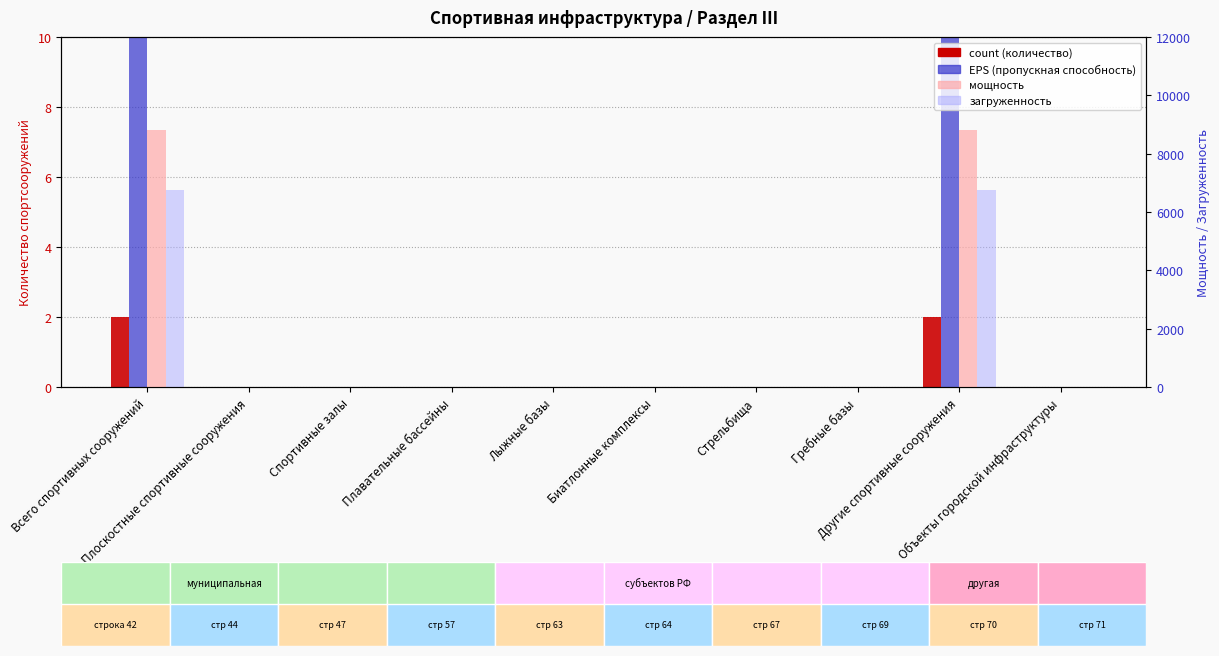

The count series shows -1 at Стрельбища. True or false?

False